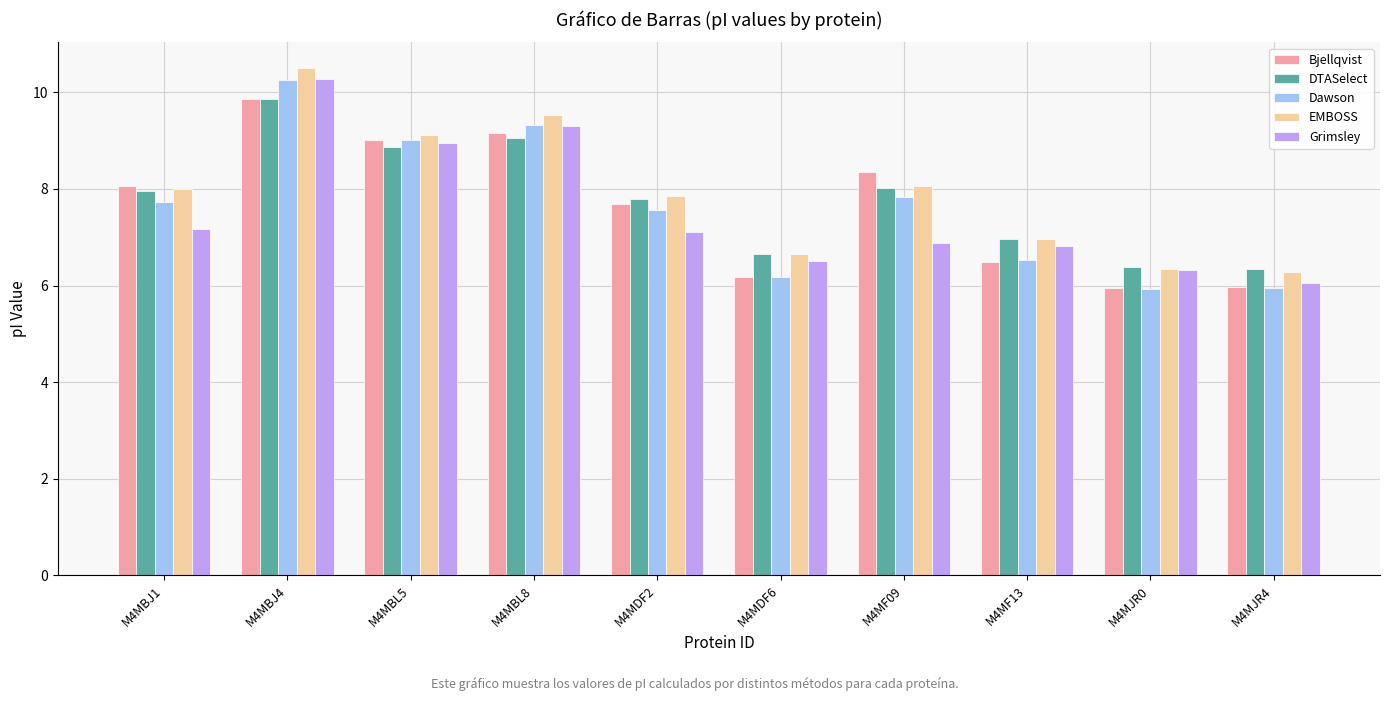

Which series has the largest range (max minus min)?

Dawson